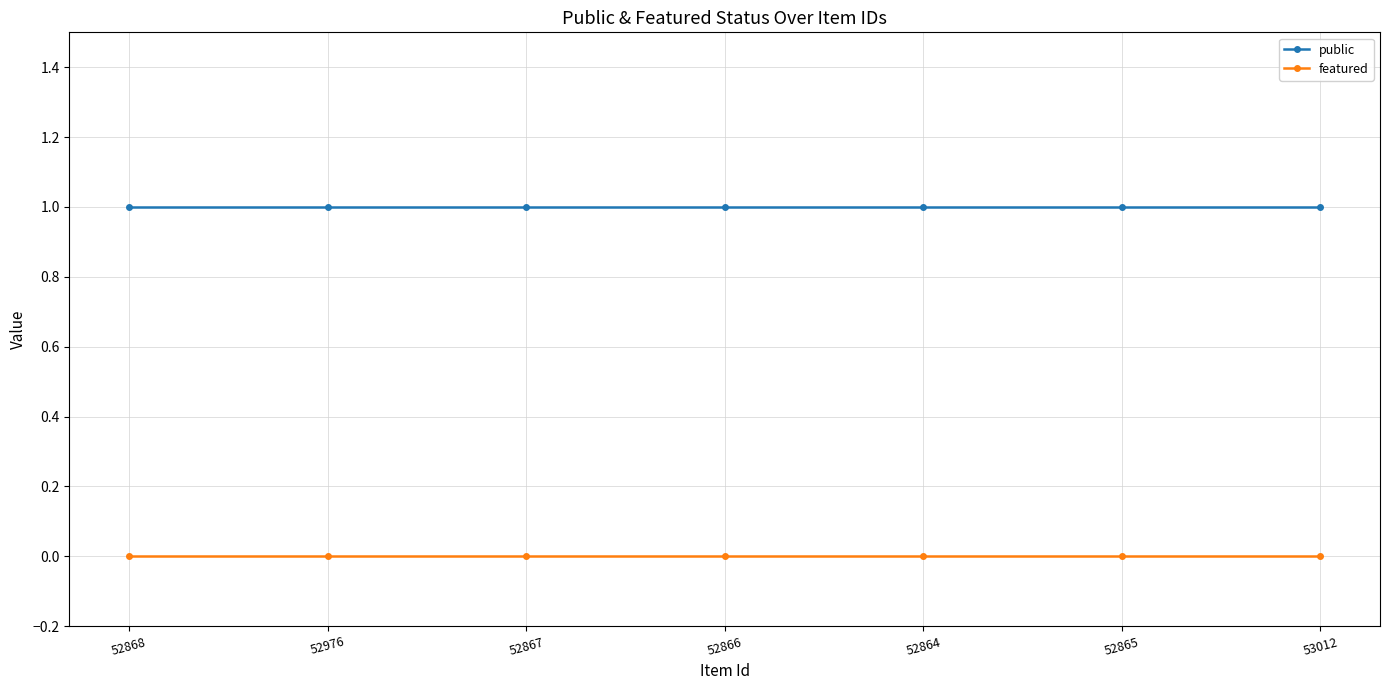

How many data points does each series have?

7